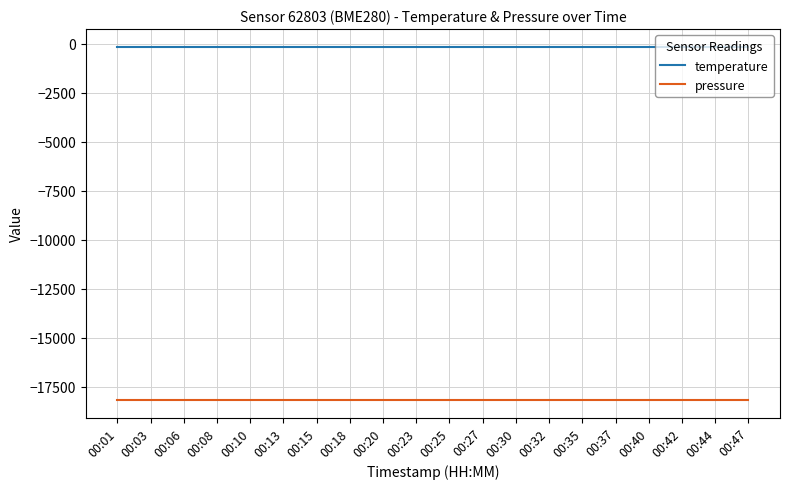

What is the lowest value of the pressure series?

-18184.5